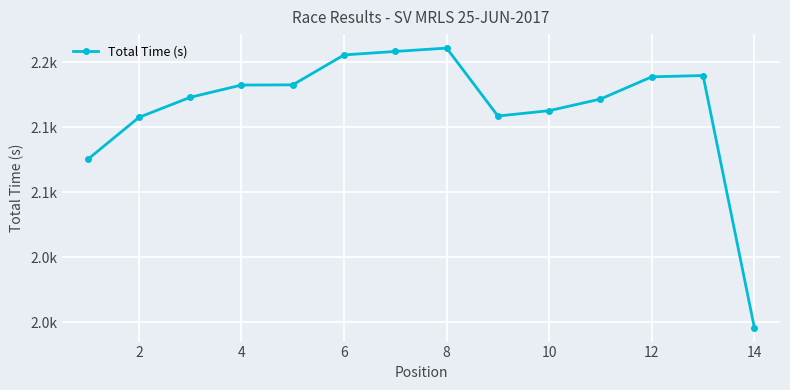

What is the value of the 8th point from the left?

2211.0